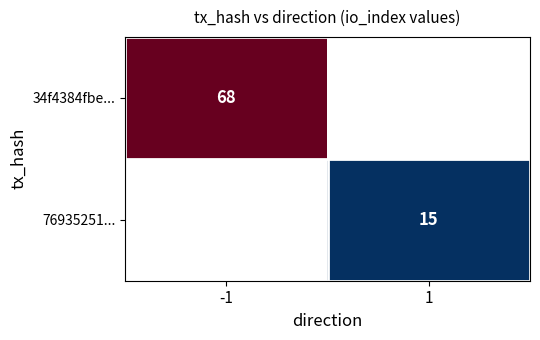

Which has a higher value, 1 or -1?

-1